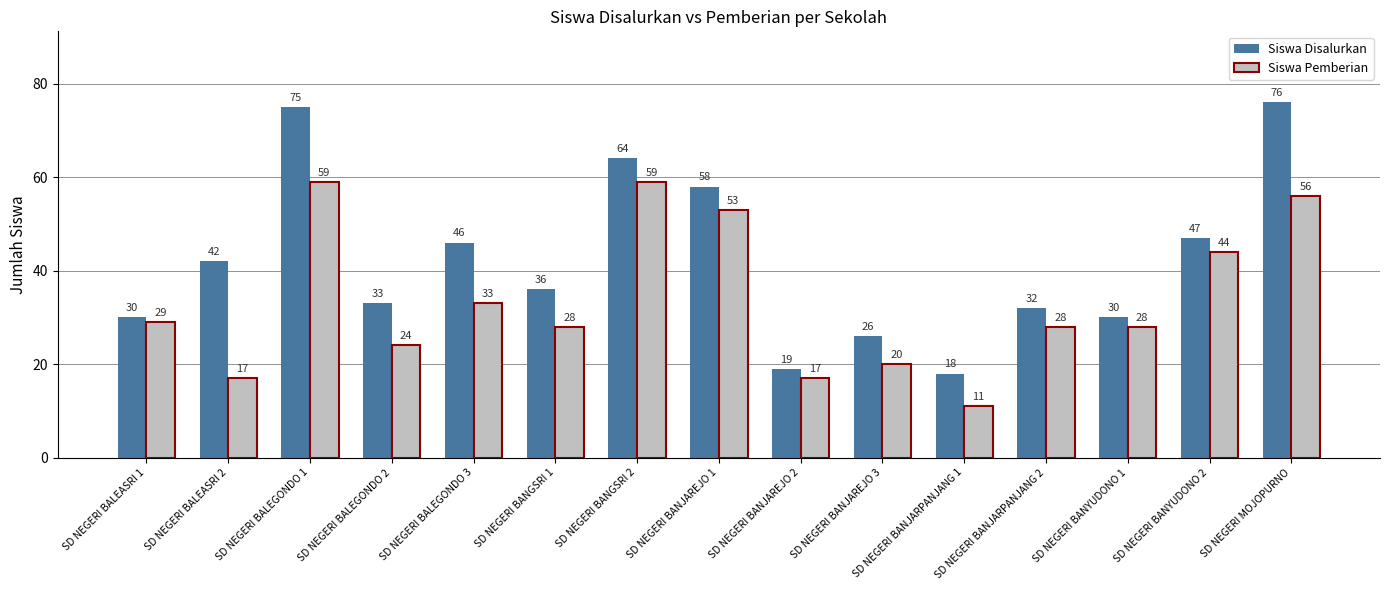

True or false: Siswa Disalurkan has a value of 64 at SD NEGERI BANGSRI 2.

True